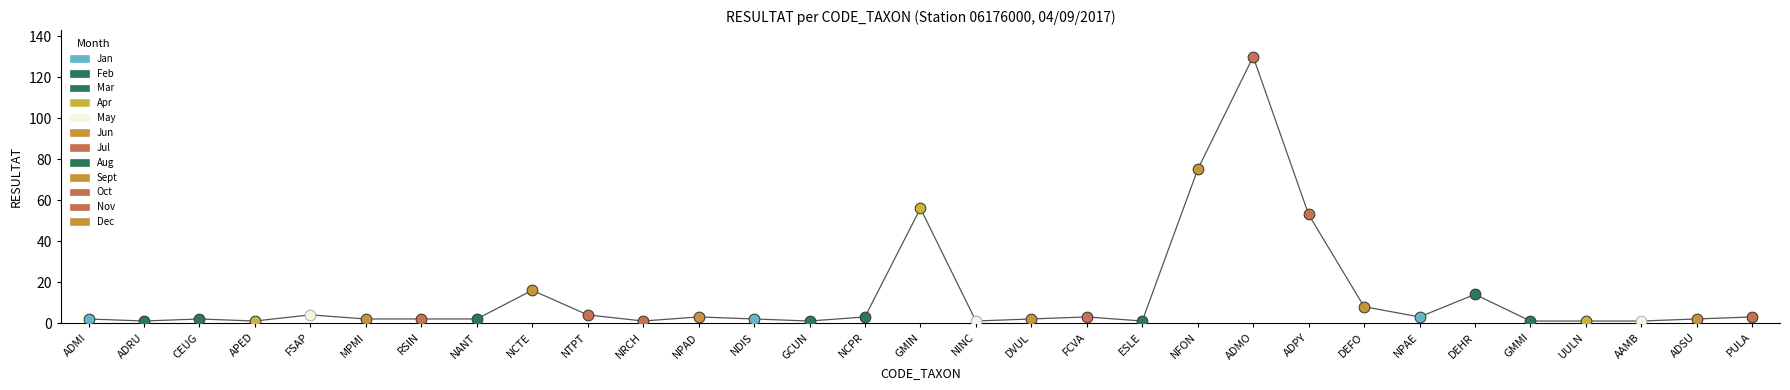

Between PULA and NDIS, which is larger?

PULA